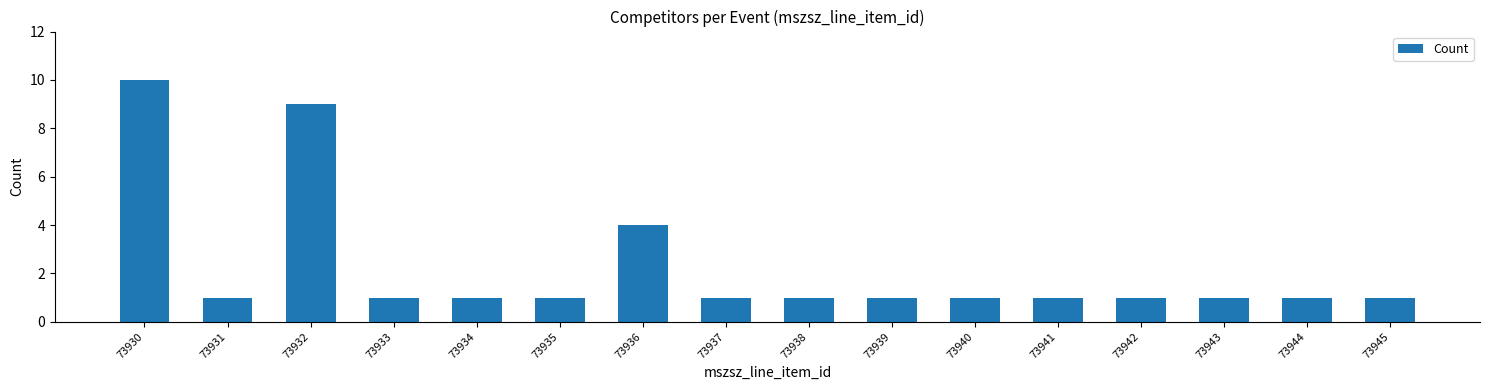

Reading left to right, transcribe all the data shown in this chart.

73930=10	73931=1	73932=9	73933=1	73934=1	73935=1	73936=4	73937=1	73938=1	73939=1	73940=1	73941=1	73942=1	73943=1	73944=1	73945=1